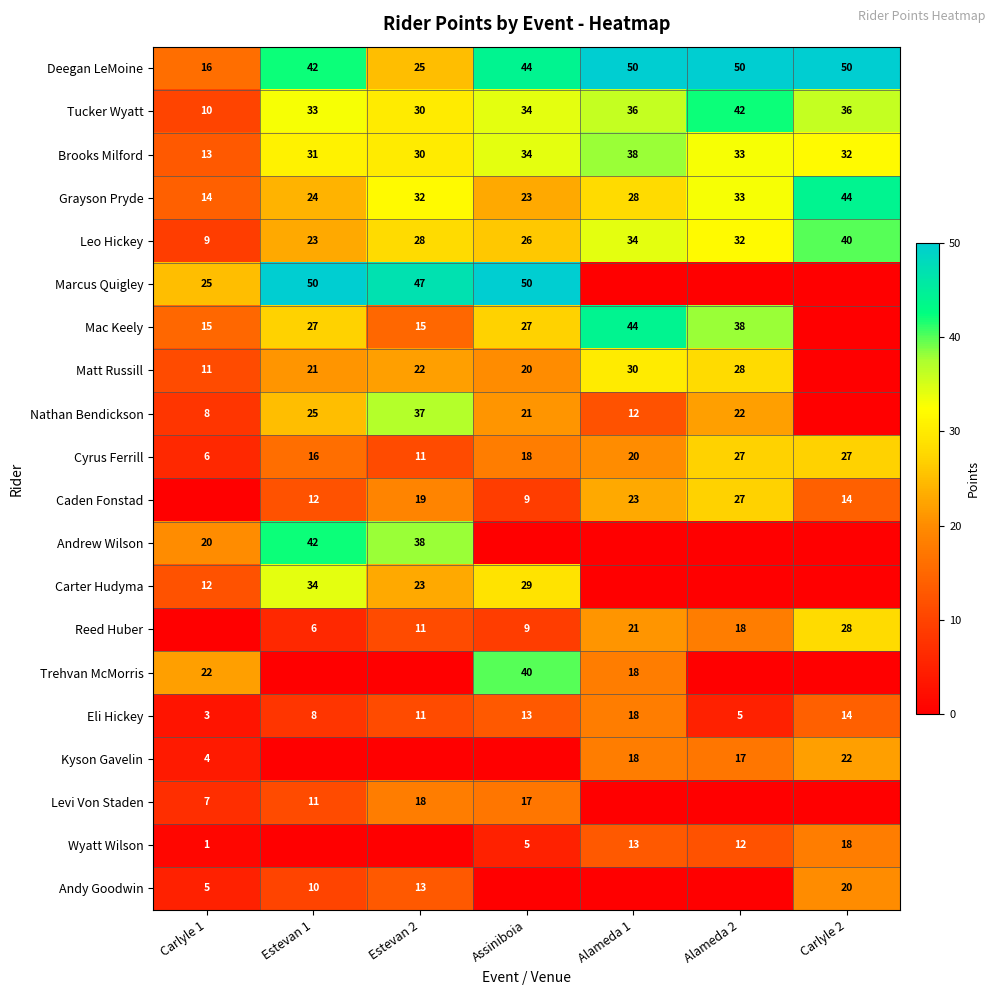

The Wyatt Wilson series shows 2 at Carlyle 1. True or false?

False